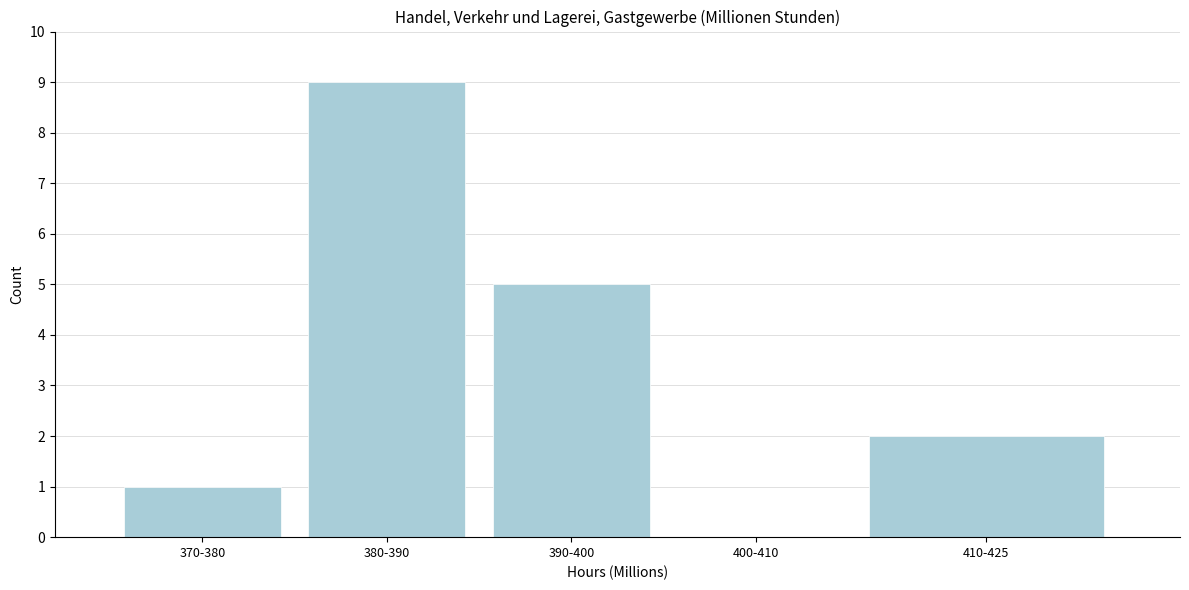

Reading right to left, transcribe all the data shown in this chart.

410-425=2	400-410=0	390-400=5	380-390=9	370-380=1